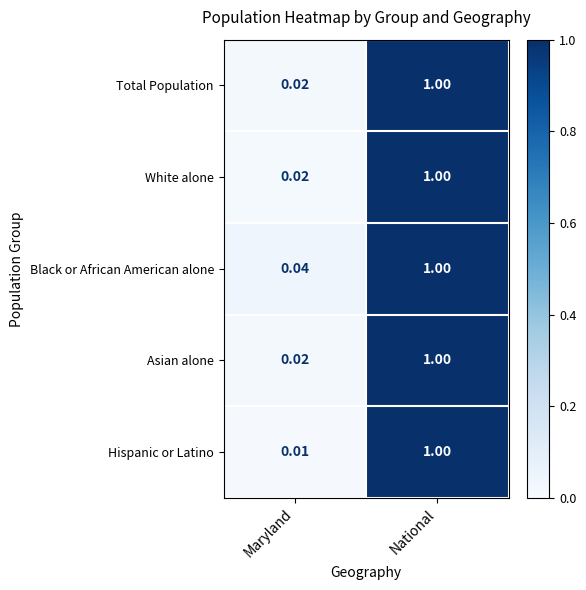

Which series has the largest range (max minus min)?

Hispanic or Latino